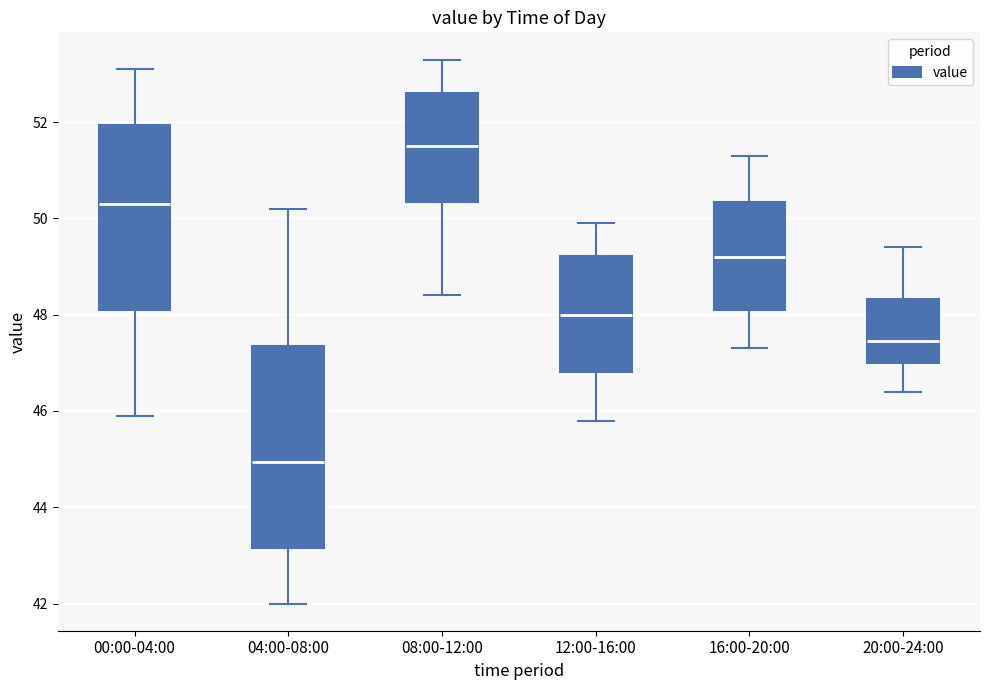

Reading left to right, read every box against the y-axis: the position of its median line, the range the box covers, and the ends of its whiskers. The values are not printed on the chart, so give them approximately, as read against the axis.

00:00-04:00: median 50.4, box 48.2 to 52.0, whiskers 46.0 to 53.2
04:00-08:00: median 45.0, box 43.2 to 47.4, whiskers 42.0 to 50.2
08:00-12:00: median 51.6, box 50.4 to 52.6, whiskers 48.4 to 53.4
12:00-16:00: median 48.0, box 46.8 to 49.2, whiskers 45.8 to 50.0
16:00-20:00: median 49.2, box 48.2 to 50.4, whiskers 47.4 to 51.4
20:00-24:00: median 47.4, box 47.0 to 48.4, whiskers 46.4 to 49.4